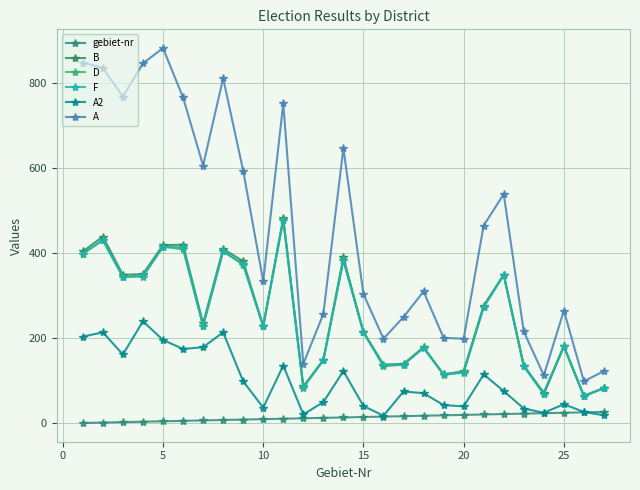

Is this an area chart (filled region under the line)?

No